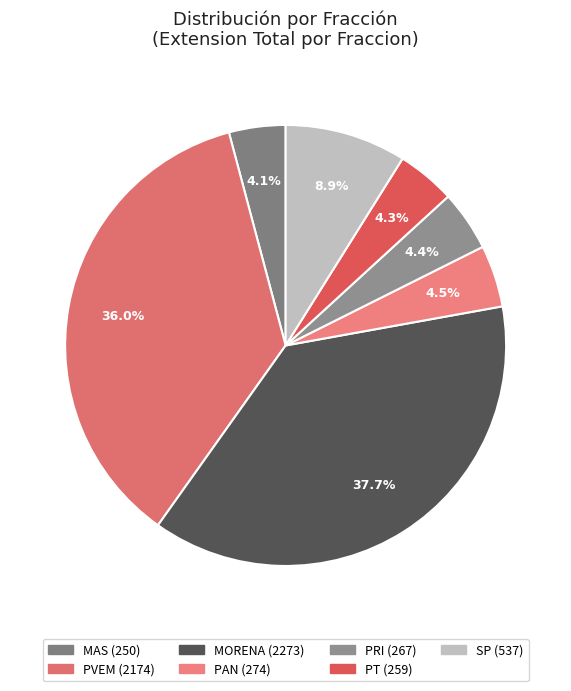

Is there a majority slice in this chart?

No